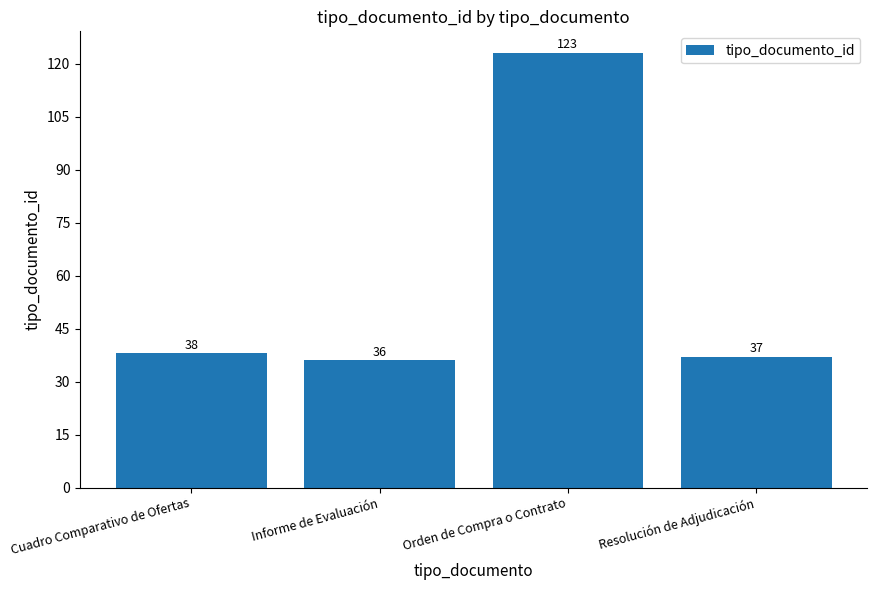

What is the minimum value shown in the chart?

36